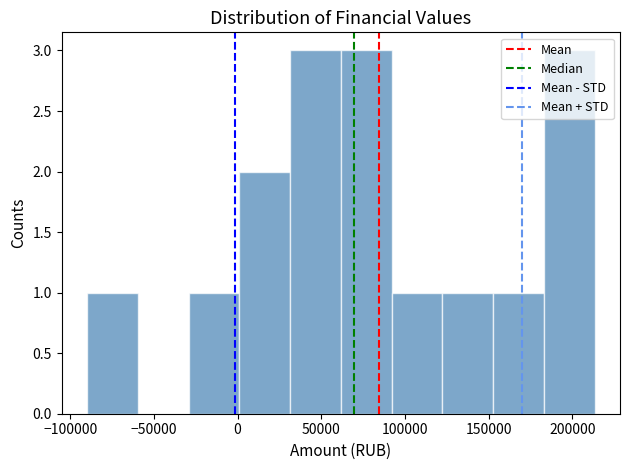

Reading left to right, list every bar in this chart as the range it spans on the x-axis followed by its height. Neither the bar edges nor the heights are printed on the chart, so give them approximately, as read against the axes.

-90000 to -60000: 1
-60000 to -30000: 0
-30000 to 0: 1
0 to 30000: 2
30000 to 60000: 3
60000 to 90000: 3
90000 to 120000: 1
120000 to 155000: 1
155000 to 185000: 1
185000 to 215000: 3